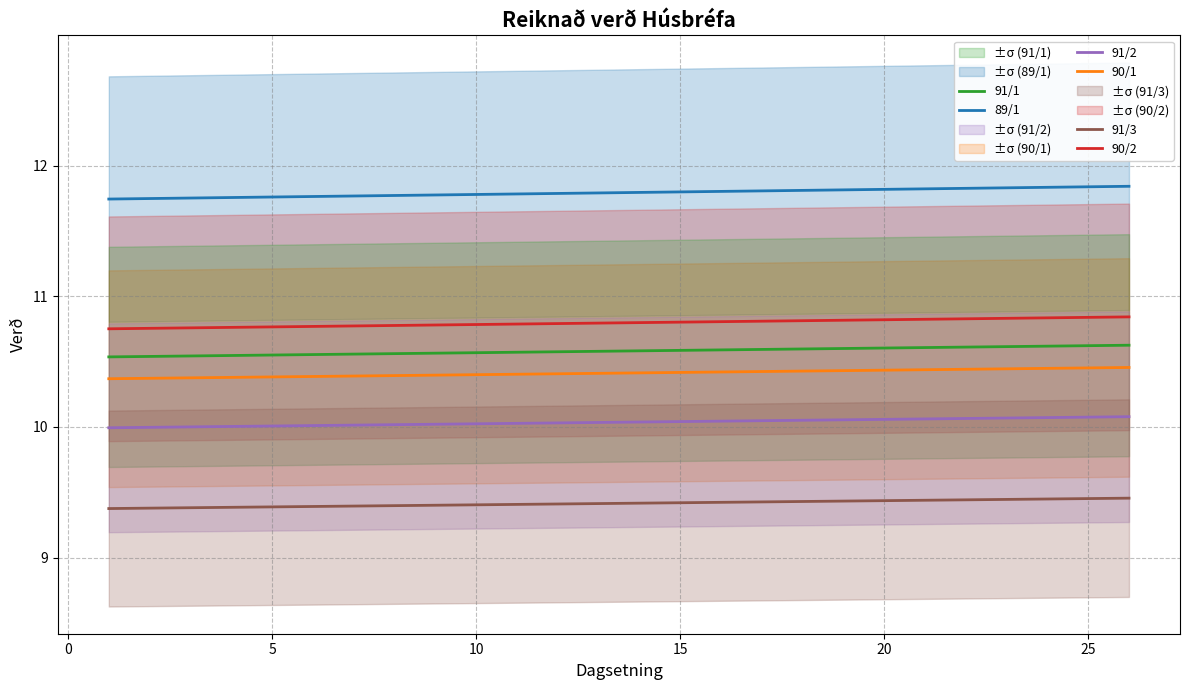

Reading left to right, transcribe all the data shown in this chart.

89/1: 11.7	11.7	11.8	11.8	11.8	11.8	11.8	11.8	11.8	11.8	11.8	11.8	11.8	11.8	11.8	11.8	11.8	11.8	11.8	11.8	11.8	11.8	11.8	11.8	11.8	11.8
90/1: 10.4	10.4	10.4	10.4	10.4	10.4	10.4	10.4	10.4	10.4	10.4	10.4	10.4	10.4	10.4	10.4	10.4	10.4	10.4	10.4	10.4	10.4	10.4	10.4	10.5	10.5
90/2: 10.8	10.8	10.8	10.8	10.8	10.8	10.8	10.8	10.8	10.8	10.8	10.8	10.8	10.8	10.8	10.8	10.8	10.8	10.8	10.8	10.8	10.8	10.8	10.8	10.8	10.8
91/1: 10.5	10.5	10.5	10.5	10.5	10.6	10.6	10.6	10.6	10.6	10.6	10.6	10.6	10.6	10.6	10.6	10.6	10.6	10.6	10.6	10.6	10.6	10.6	10.6	10.6	10.6
91/2: 10.0	10.0	10.0	10.0	10.0	10.0	10.0	10.0	10.0	10.0	10.0	10.0	10.0	10.0	10.0	10.0	10.0	10.1	10.1	10.1	10.1	10.1	10.1	10.1	10.1	10.1
91/3: 9.4	9.4	9.4	9.4	9.4	9.4	9.4	9.4	9.4	9.4	9.4	9.4	9.4	9.4	9.4	9.4	9.4	9.4	9.4	9.4	9.4	9.4	9.4	9.4	9.5	9.5